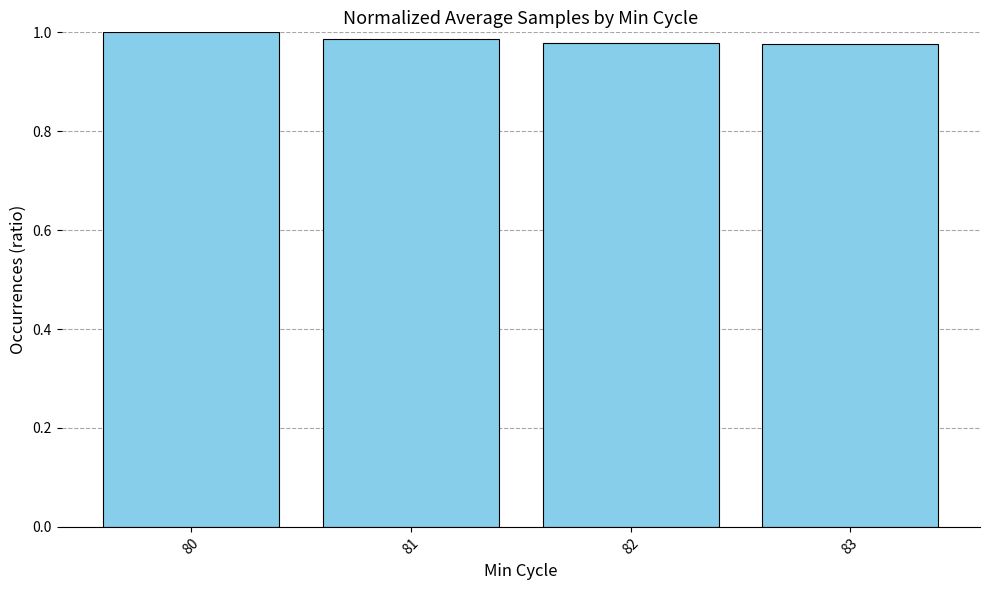

Between 83 and 80, which is larger?

80